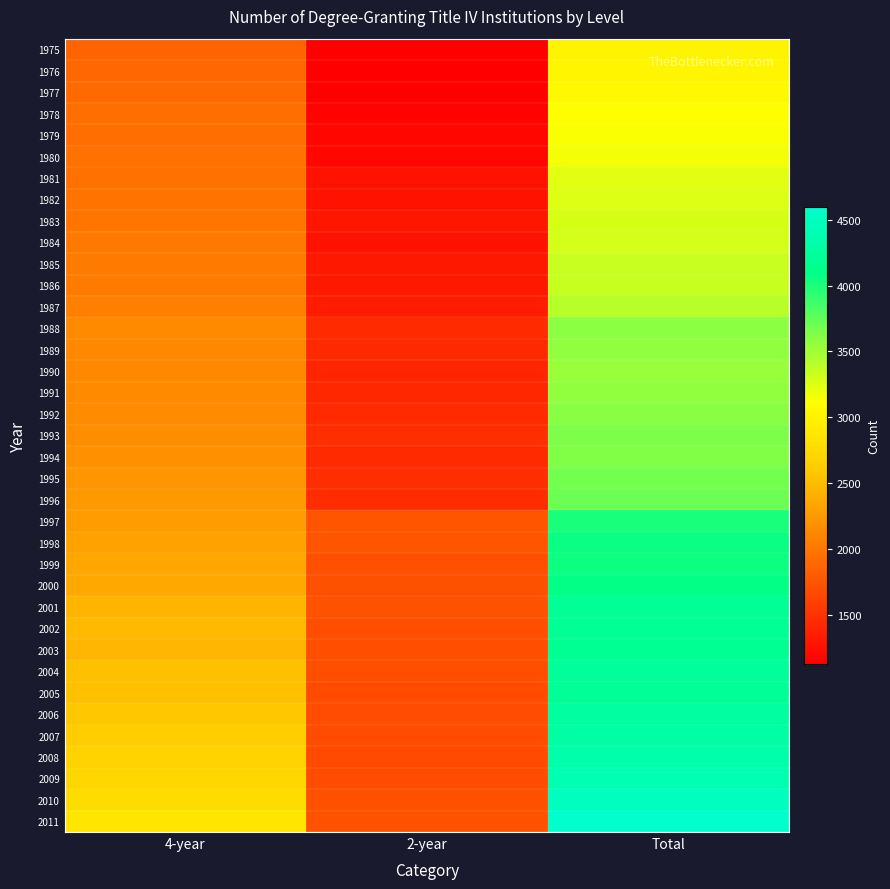

At 4-year, list the series in order from largest to smallest.

2011, 2010, 2009, 2008, 2007, 2006, 2005, 2004, 2002, 2003, 2001, 2000, 1999, 1998, 1997, 1996, 1995, 1994, 1993, 1992, 1991, 1988, 1989, 1990, 1987, 1986, 1985, 1984, 1983, 1982, 1980, 1981, 1979, 1978, 1977, 1976, 1975